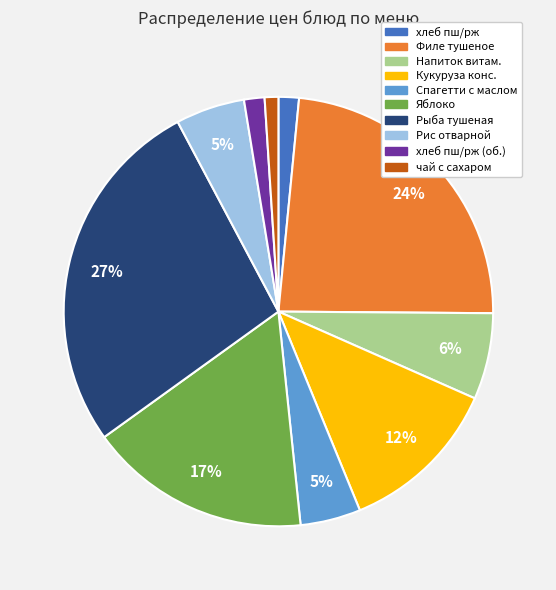

Is there any slice that represents more than half of the pie?

No